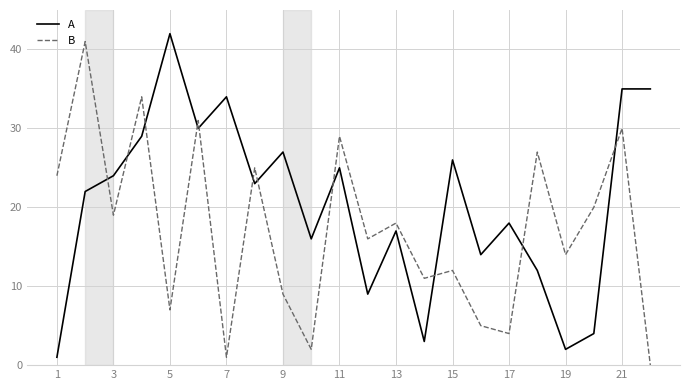

What is the maximum value for B?

41